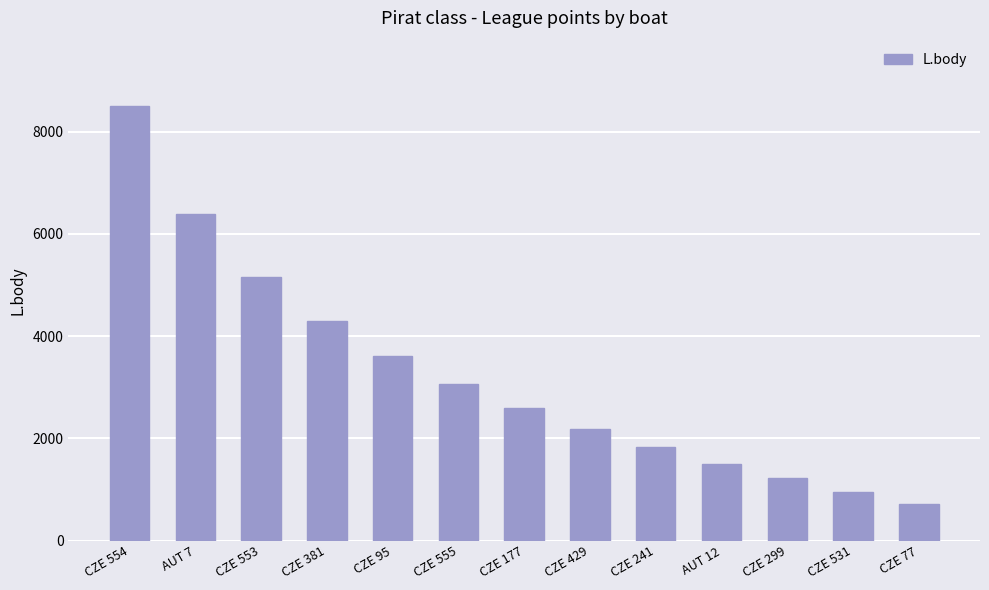

What is the change in value from CZE 553 to AUT 12?

-3660